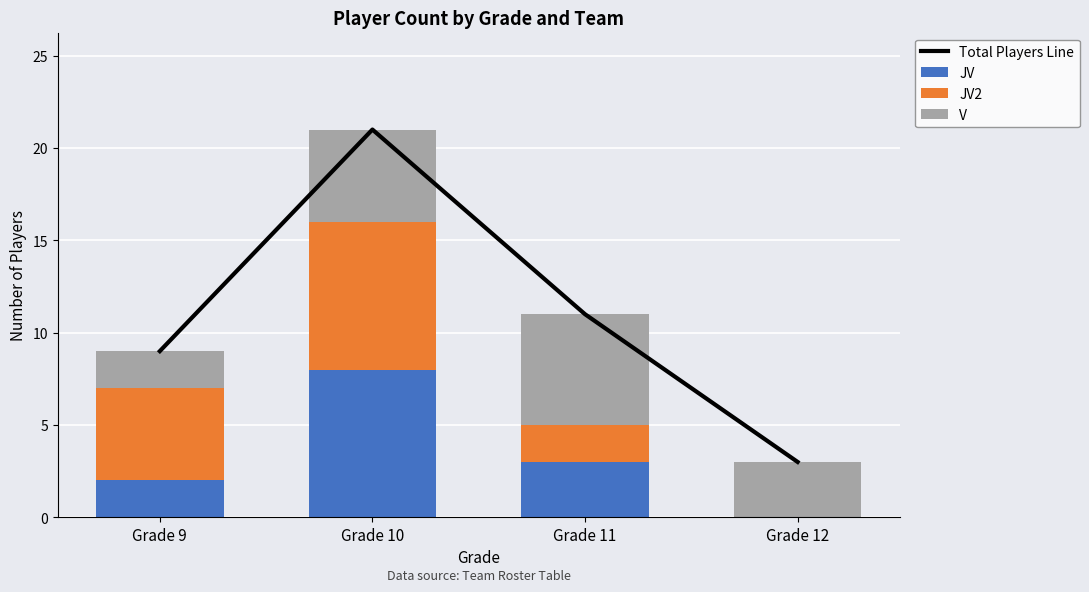

What is the average value of the Total Players Line series?

11